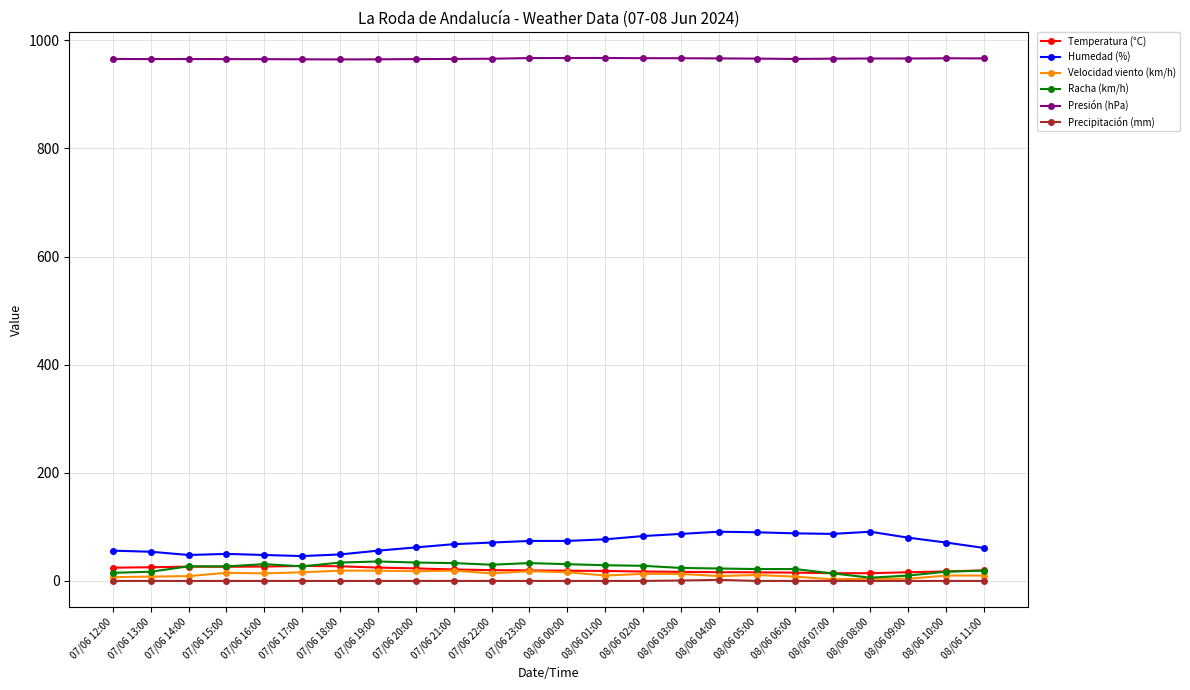

The value of Racha (km/h) at 07/06 18:00 is 34.0. True or false?

True